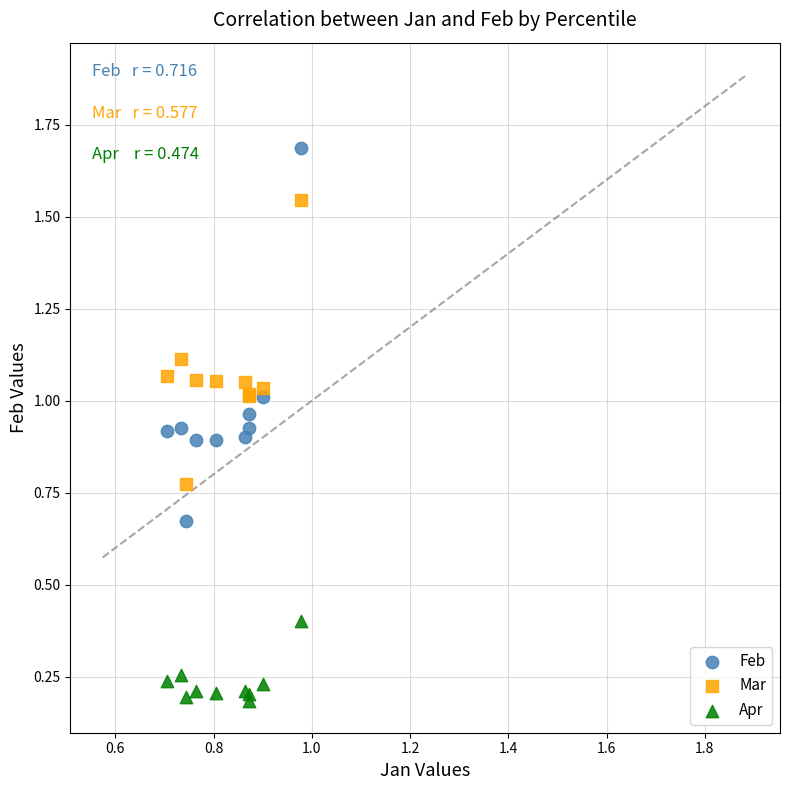

Which series contains the lowest Y value?

Apr